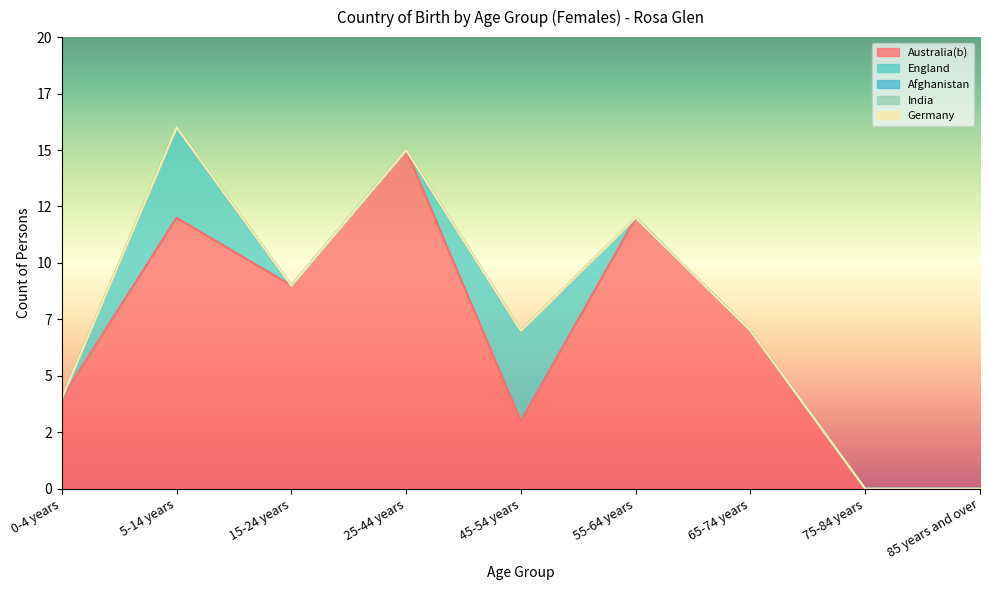

The England series shows 3 at 5-14 years. True or false?

False